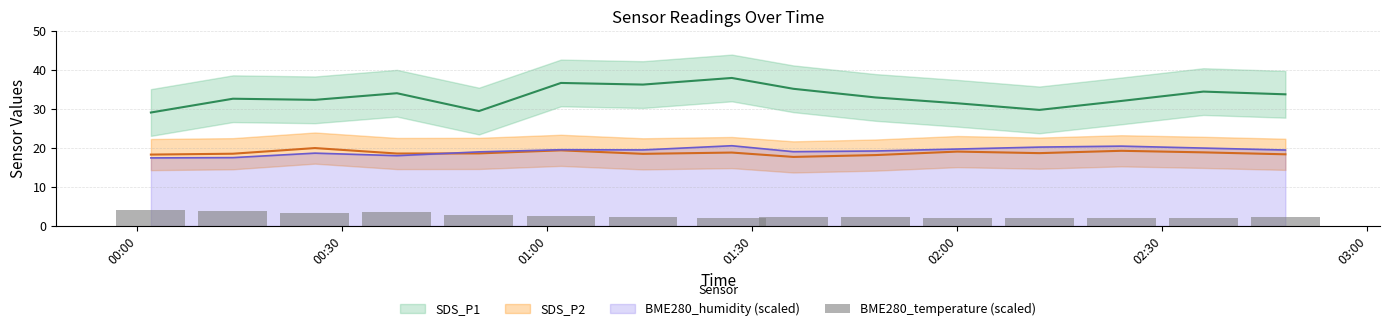

What is the value of the 4th bar from the left?

3.5